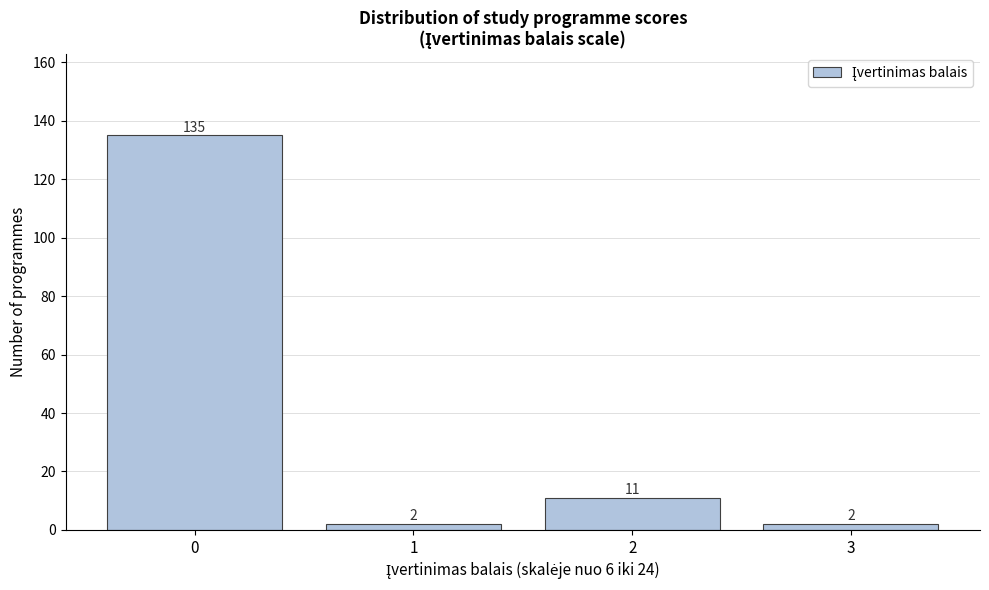

Reading left to right, list all the values displayed in this chart.

135	2	11	2